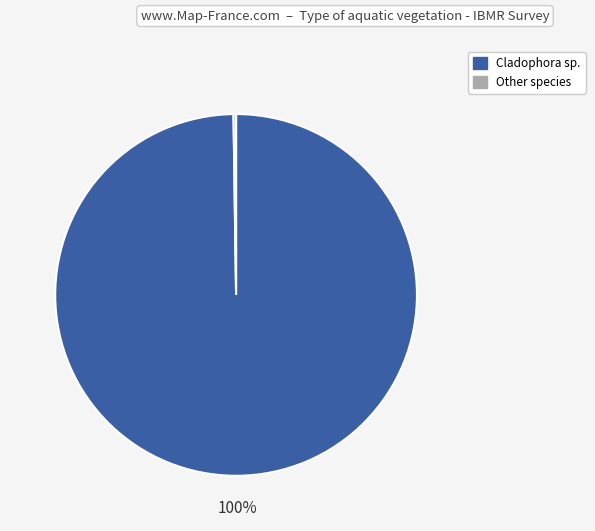

To the nearest percent, what is the difference between the largest and smallest slice percentages?

100%